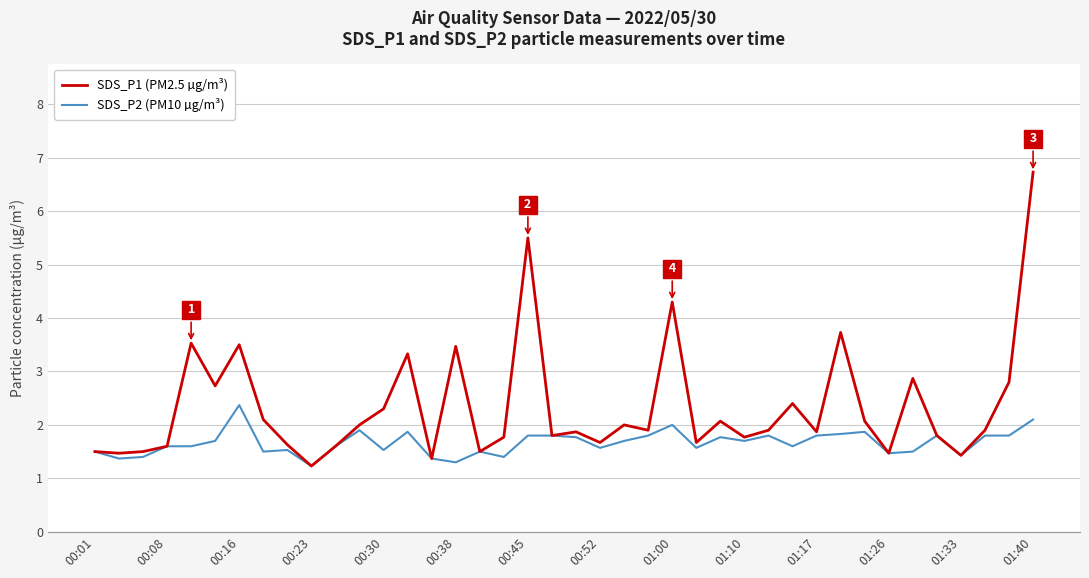

What is the smallest value displayed?

1.2